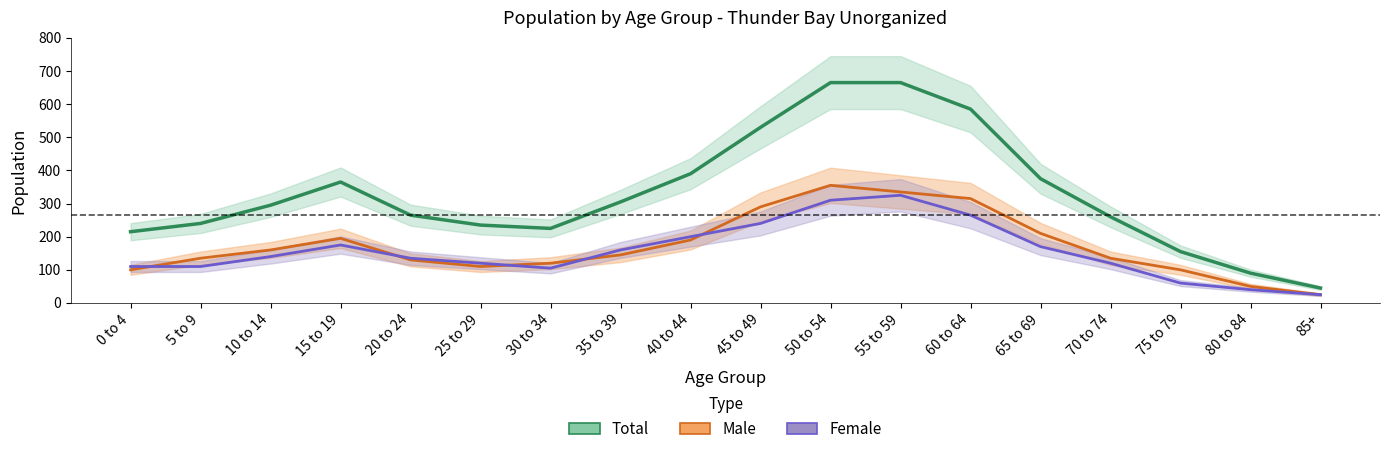

What is the sum of all Total values?

5905